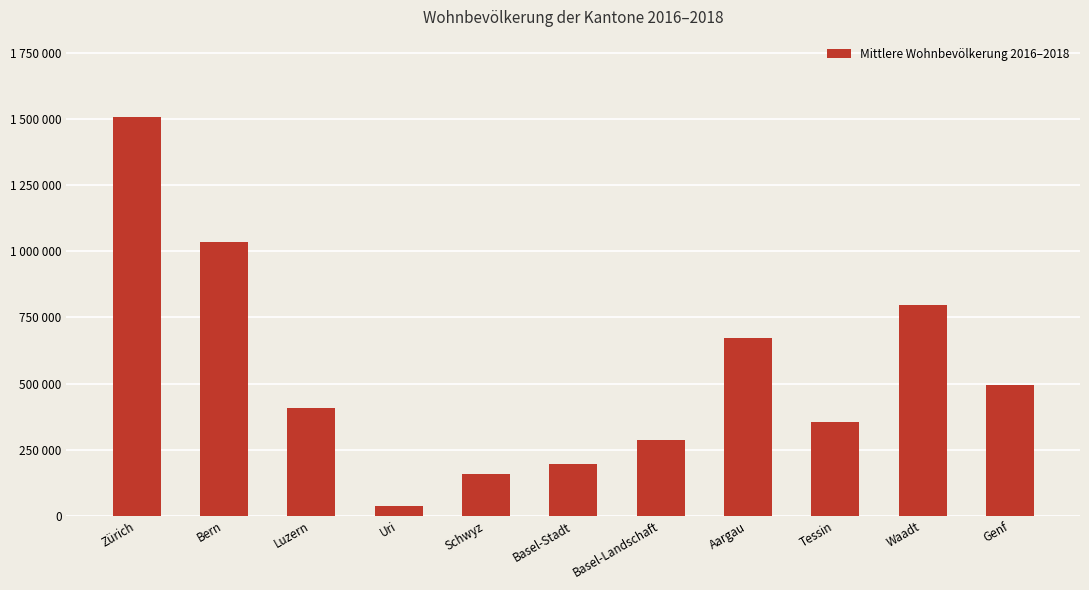

List the labels in order of value, largest first.

Zürich, Bern, Waadt, Aargau, Genf, Luzern, Tessin, Basel-Landschaft, Basel-Stadt, Schwyz, Uri